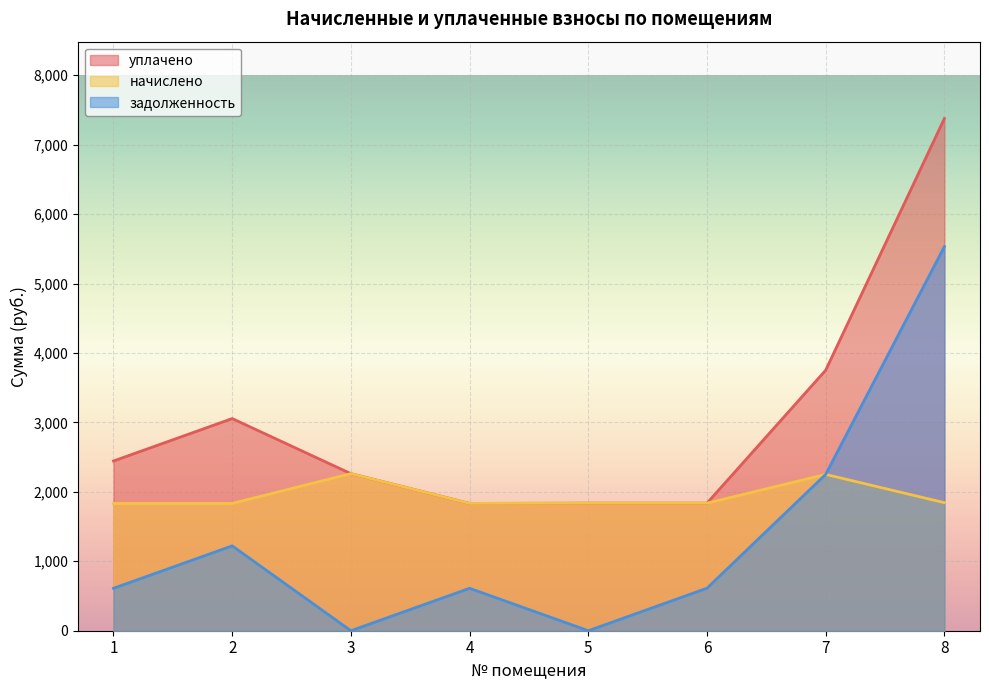

Which series has the widest spread of values?

уплачено